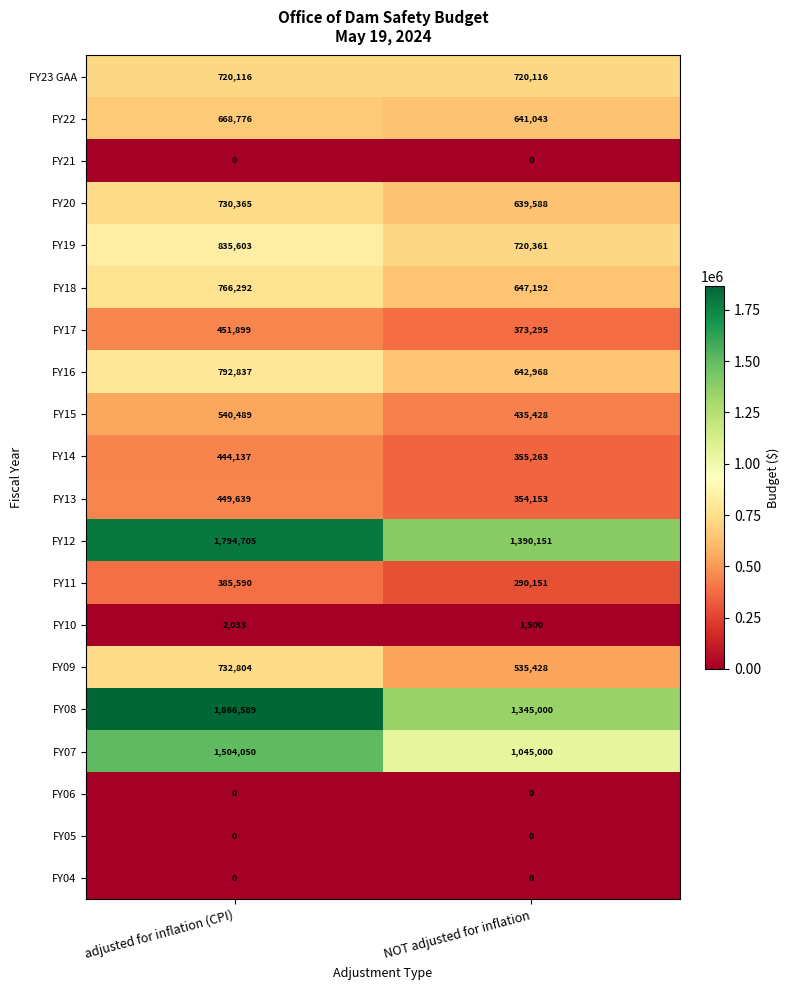

What is the highest value of the FY19 series?

835603